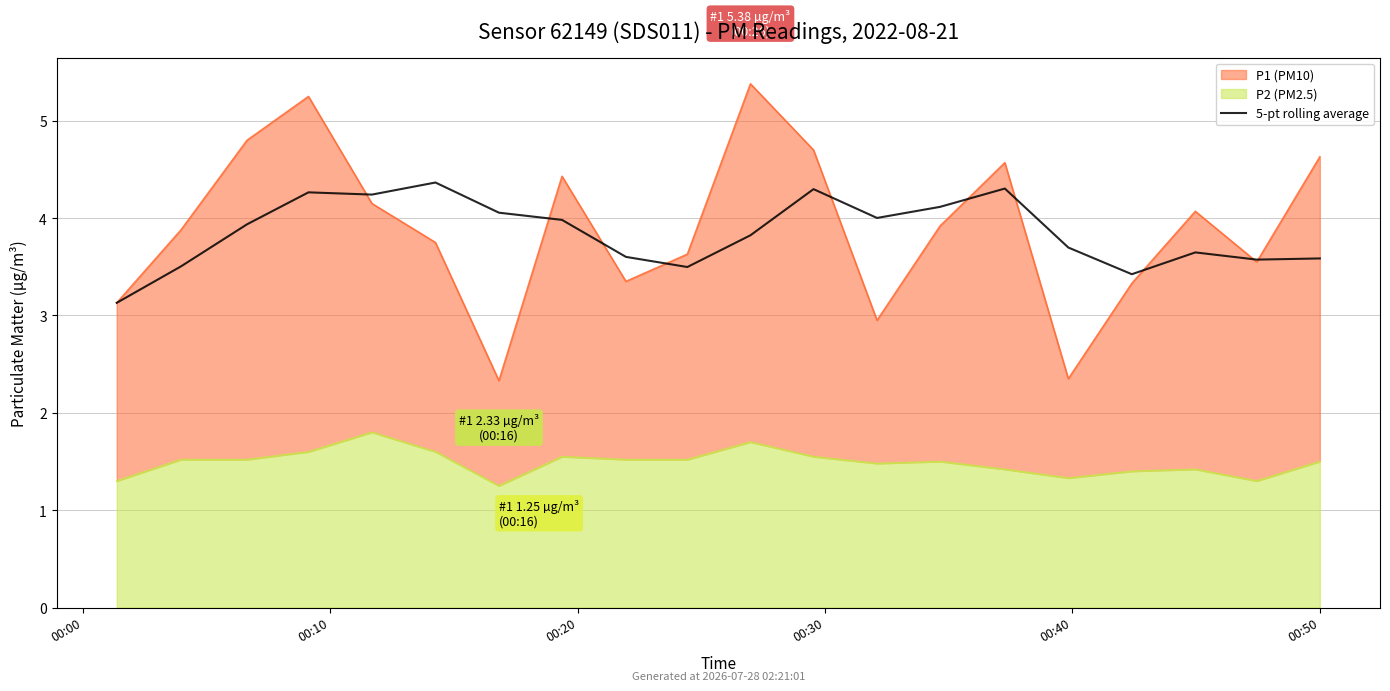

What is the value of the 2nd point from the left?

3.5